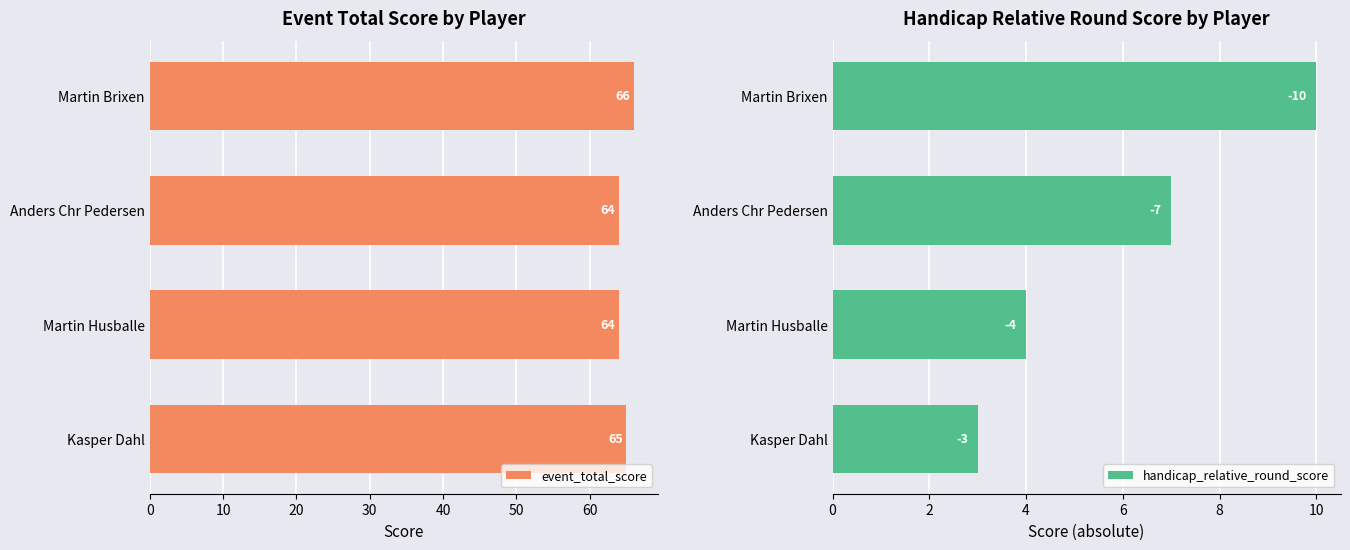

Does the chart contain stacked bars?

No